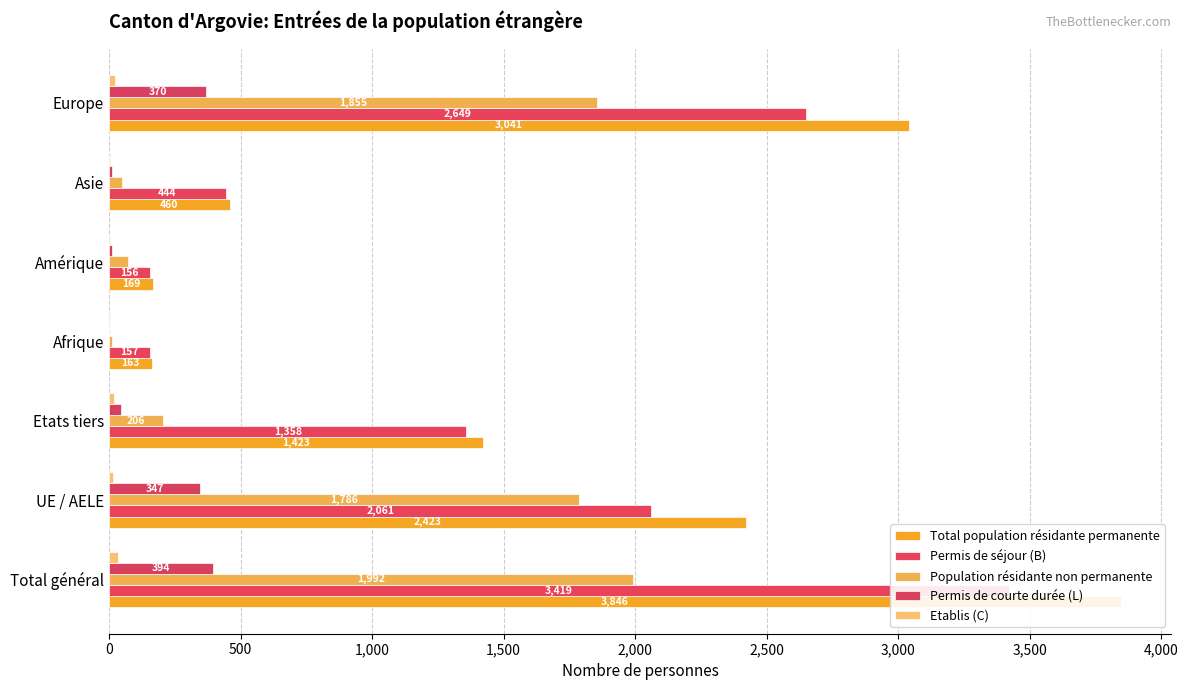

Rank the series at Afrique from highest to lowest value.

Total population résidante permanente, Permis de séjour (B), Population résidante non permanente, Etablis (C), Permis de courte durée (L)